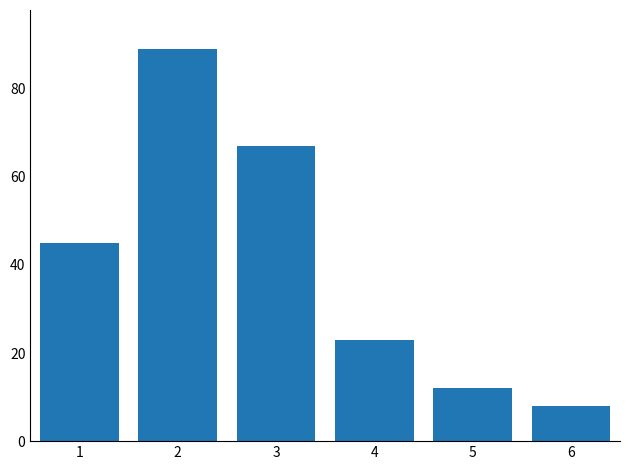

What is the approximate value at 5?

12